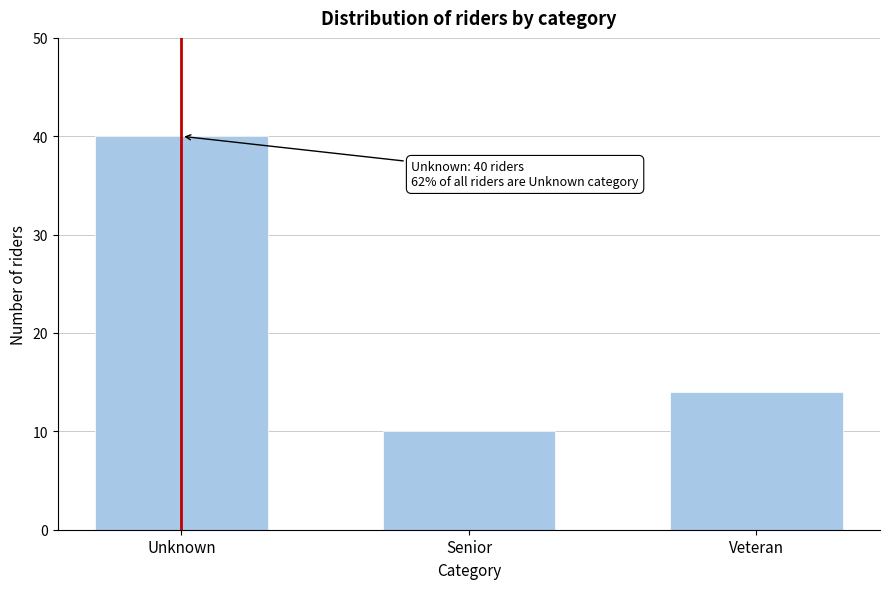

Reading left to right, extract all data points from this chart.

Unknown=40	Senior=10	Veteran=14